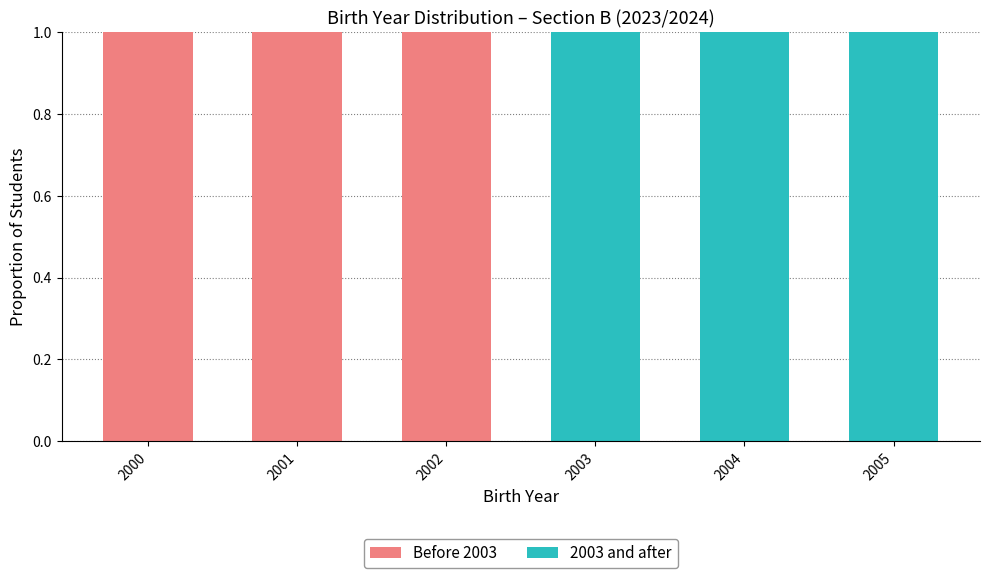

True or false: Before 2003 has a value of 1 at 2001.

True